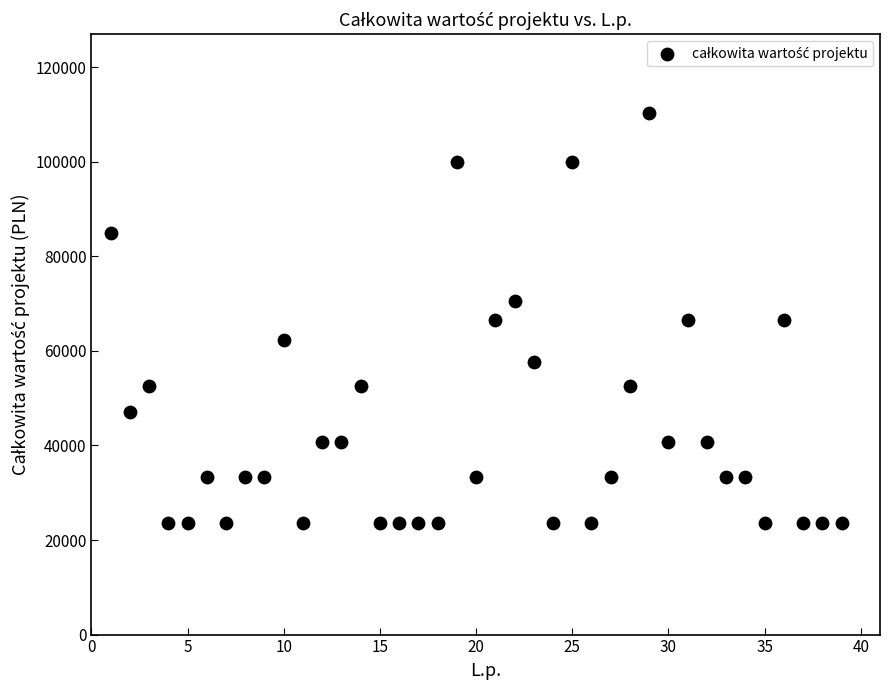

What is the range of X values (max minus min)?

38.0